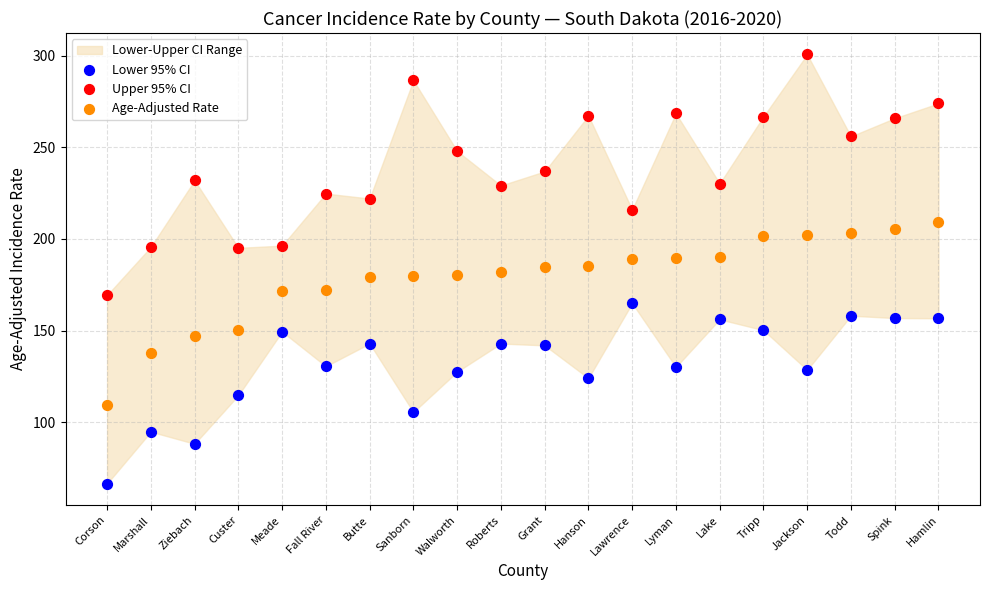

Across all data points, what is the range of Y values (max minus min)?

234.1